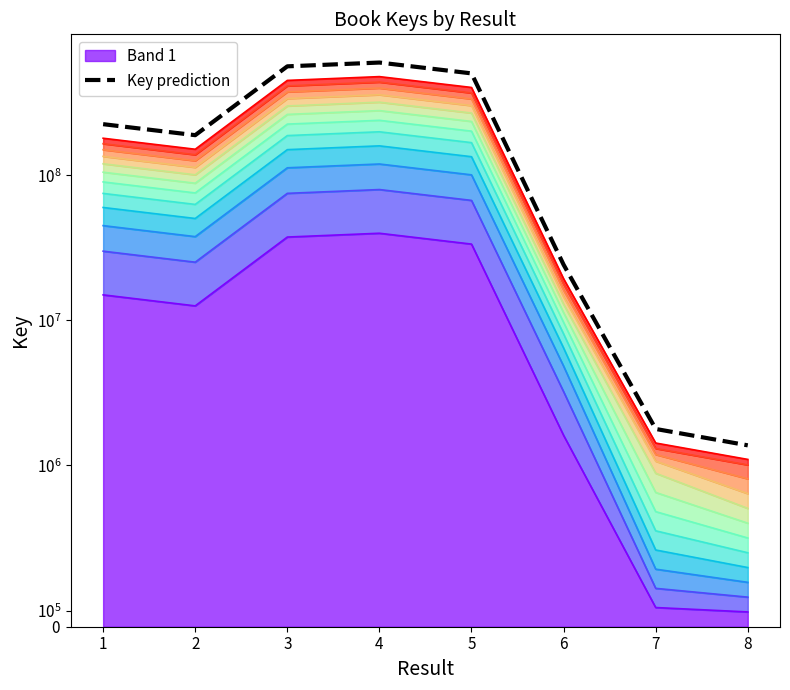

The value at 7 is 2327289.7. True or false?

False